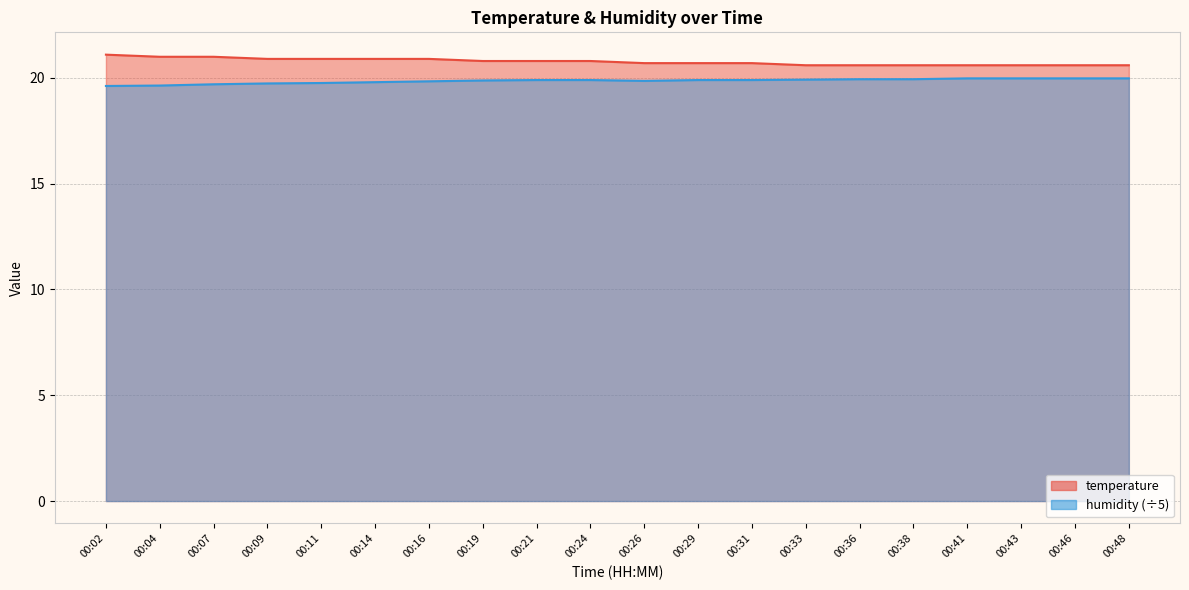

The value of temperature at 00:31 is 20.7. True or false?

True